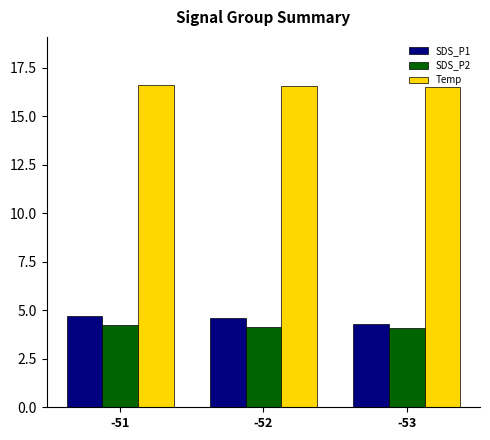

What is the difference between the maximum and minimum values in the SDS_P2 series?

0.1